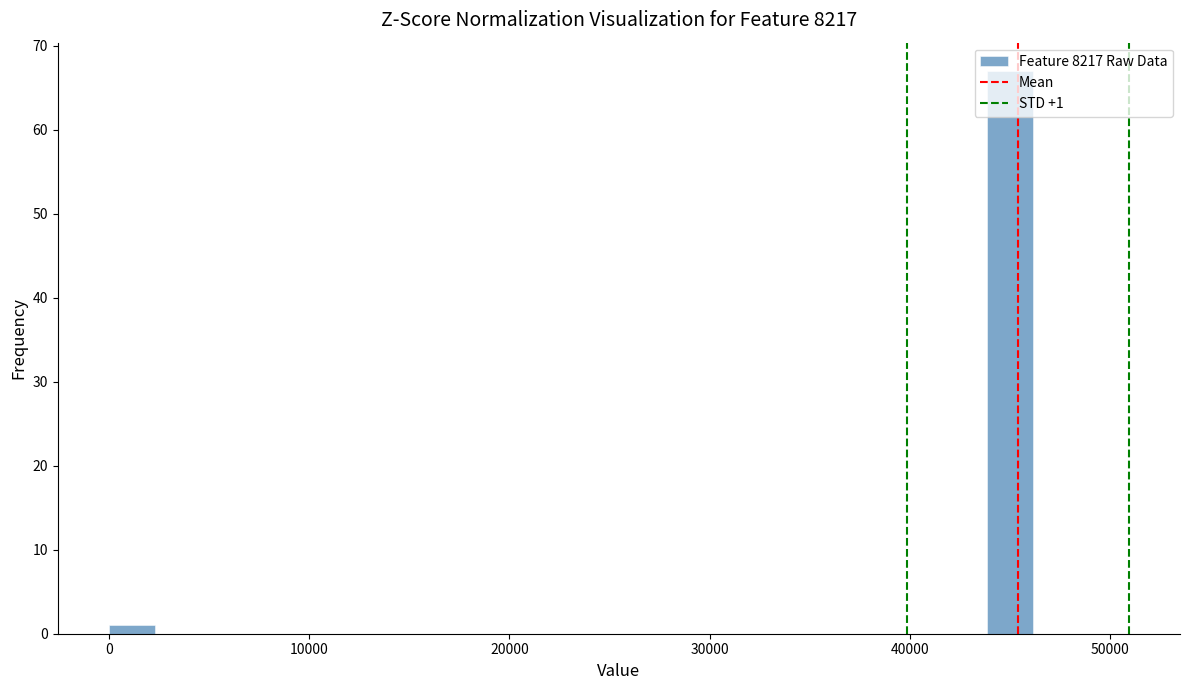

Read against the x-axis, roughly where is the centre of the tallest bar?

45000